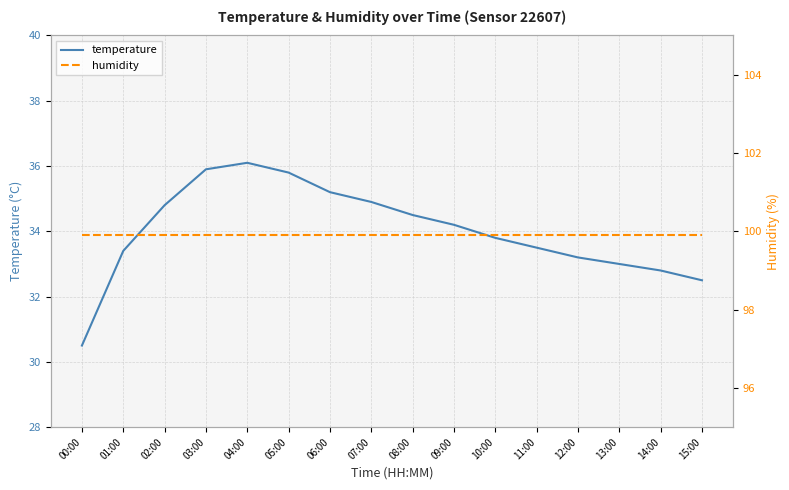

The humidity series shows 143.6 at 06:00. True or false?

False